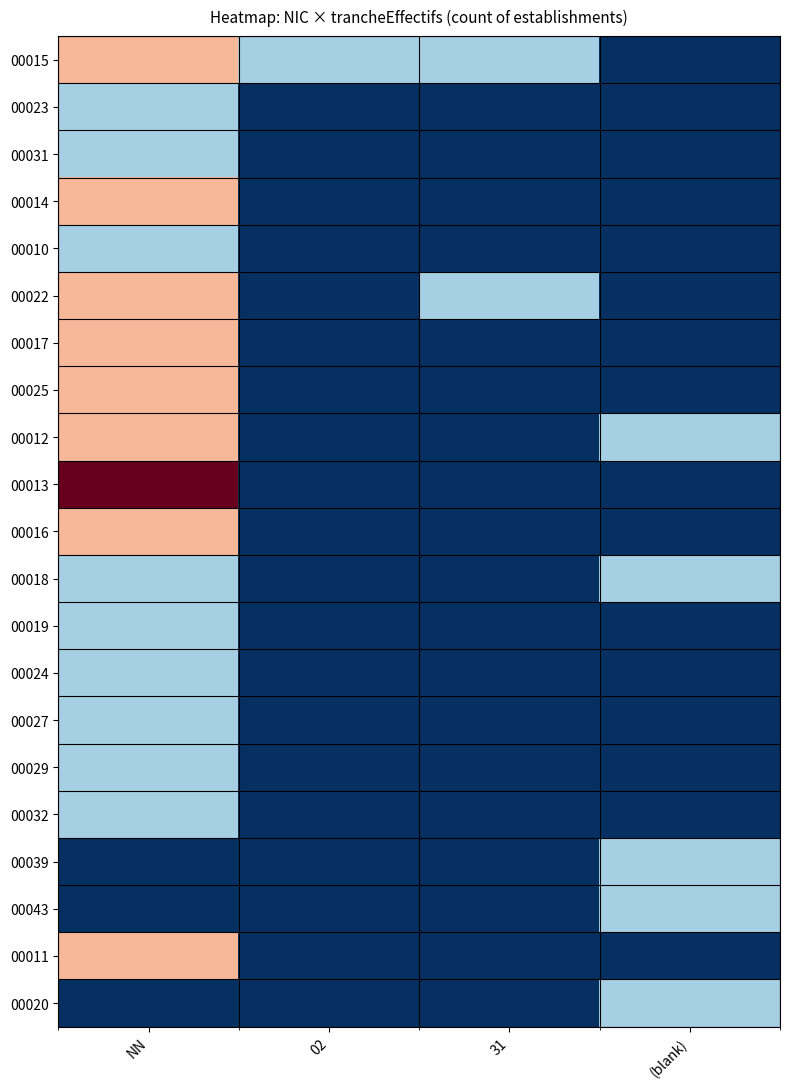

At how many categories does at least one series exceed 1?

1